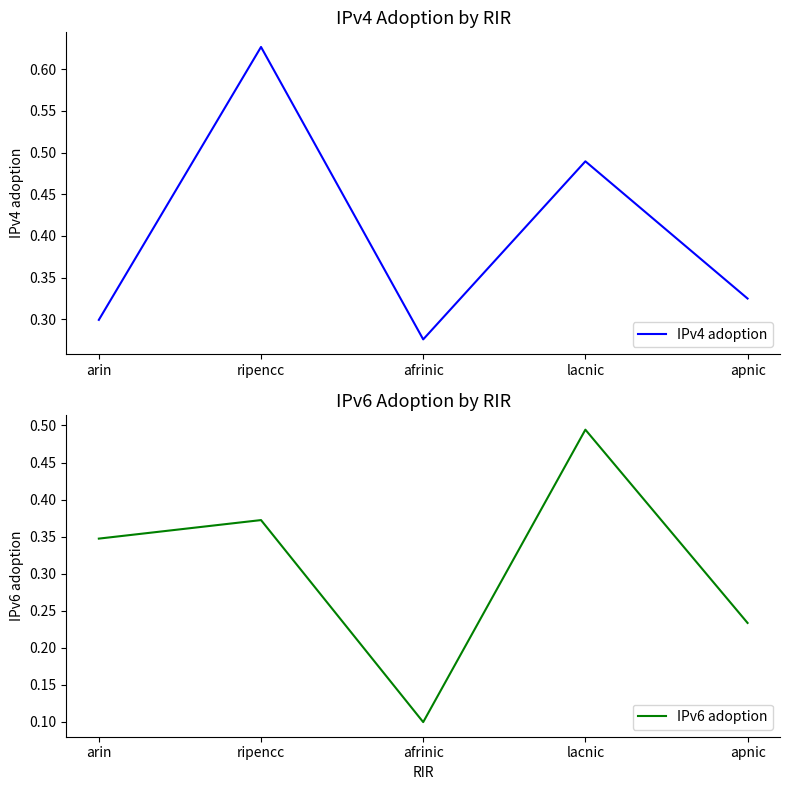

After their last crossing, which series has the higher values: IPv4 adoption or IPv6 adoption?

IPv4 adoption